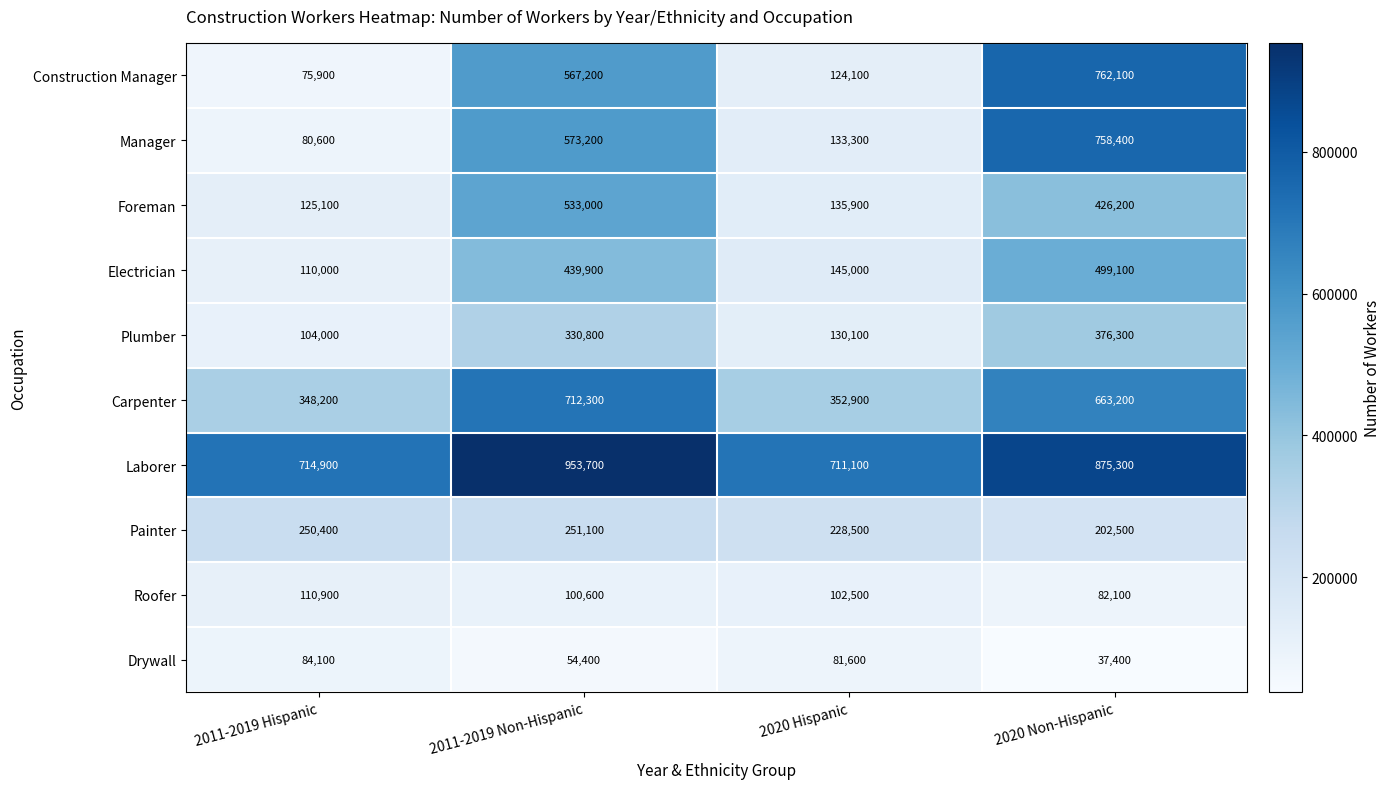

What is the difference between the maximum and minimum values in the Electrician series?

389100